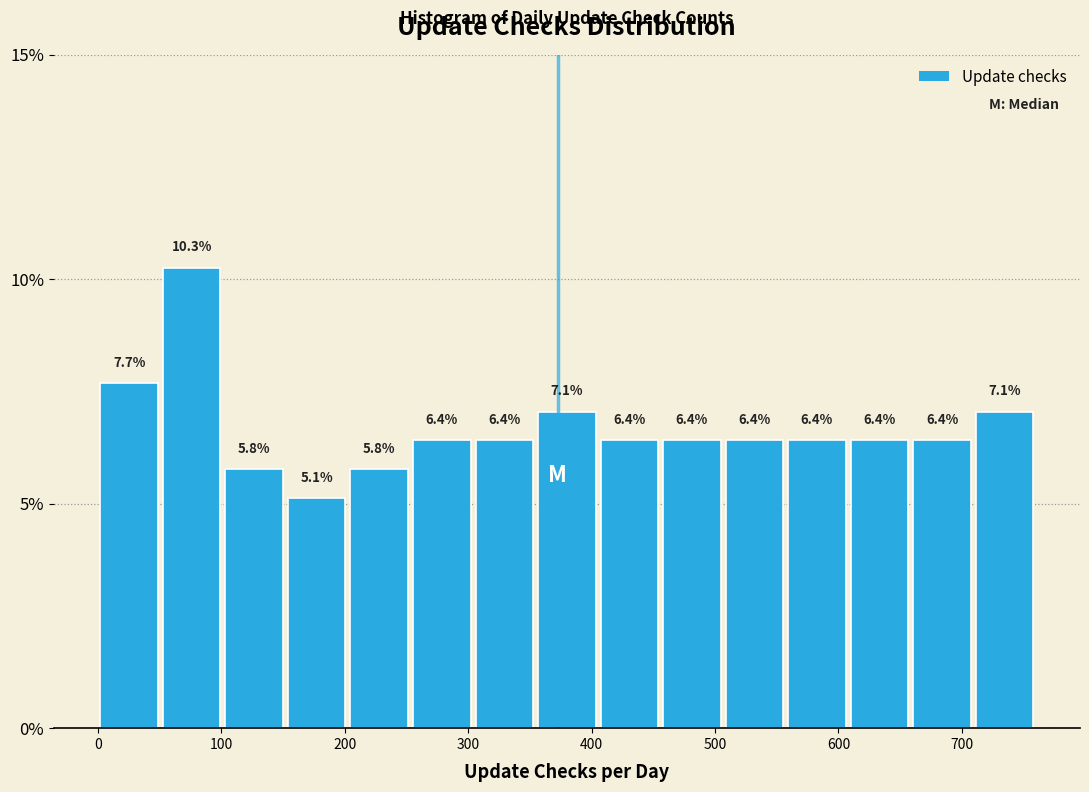

How tall is the bar that spans 660 to 710 on the x-axis? The bar edges are not printed on the chart, so give them approximately, as read against the axis.

6.4